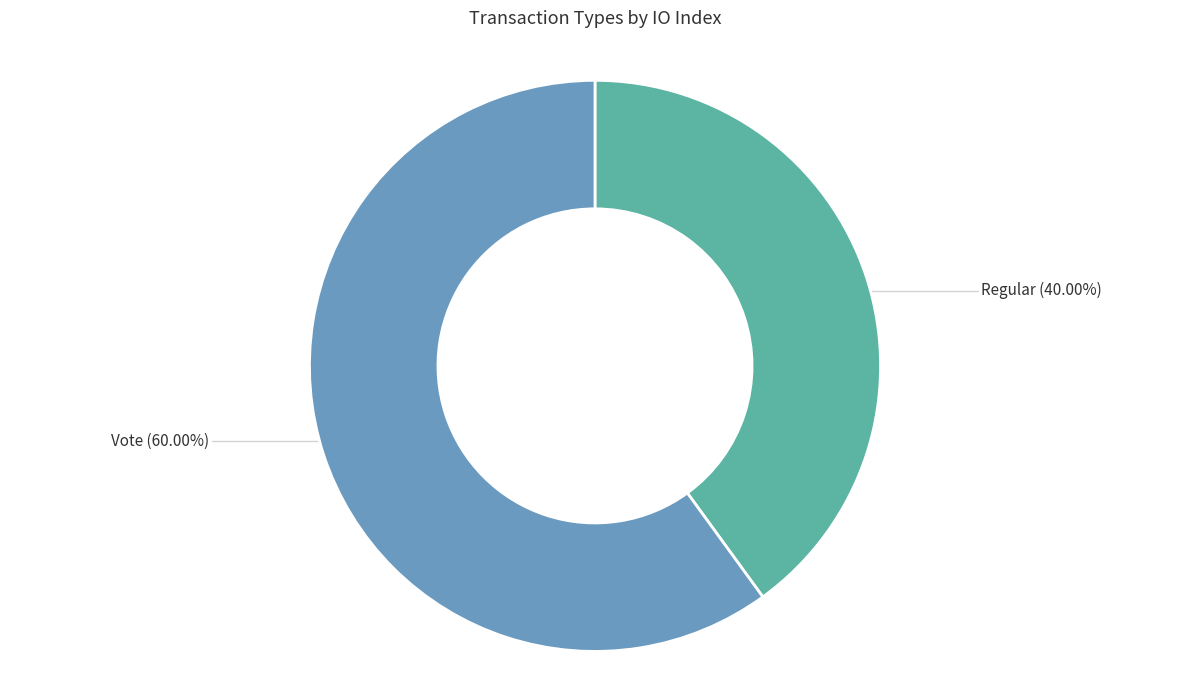

Rank the categories by value from highest to lowest.

Vote, Regular